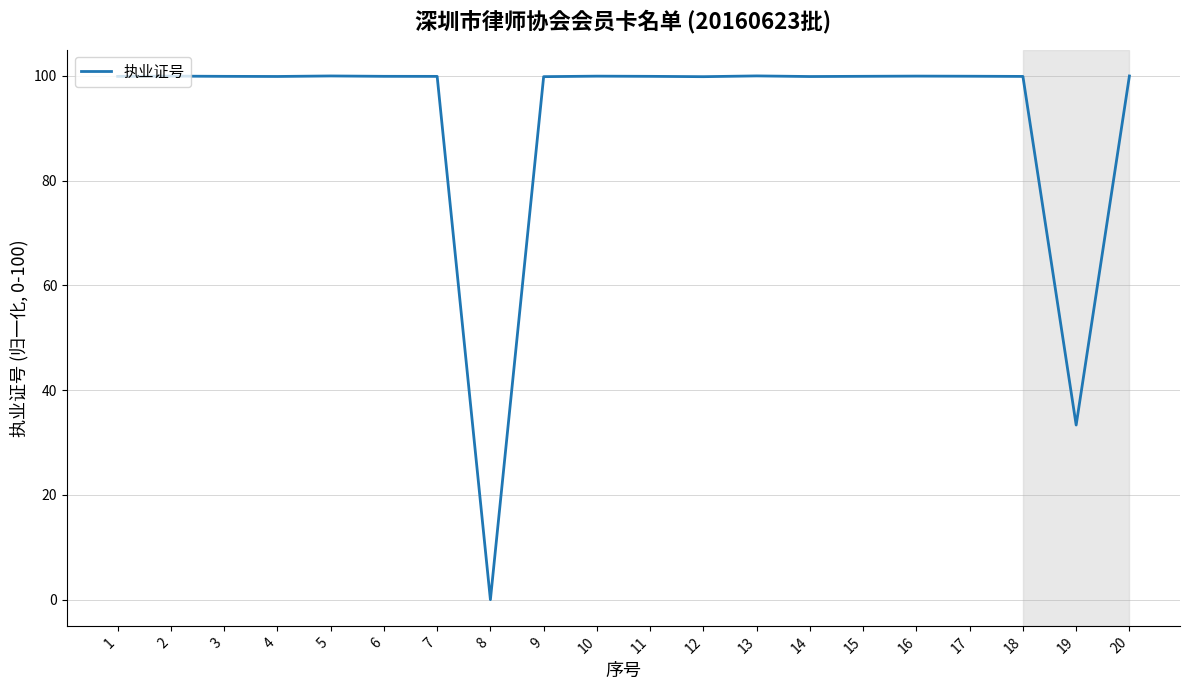

The chart shows a value of 100.0 at 10. True or false?

True